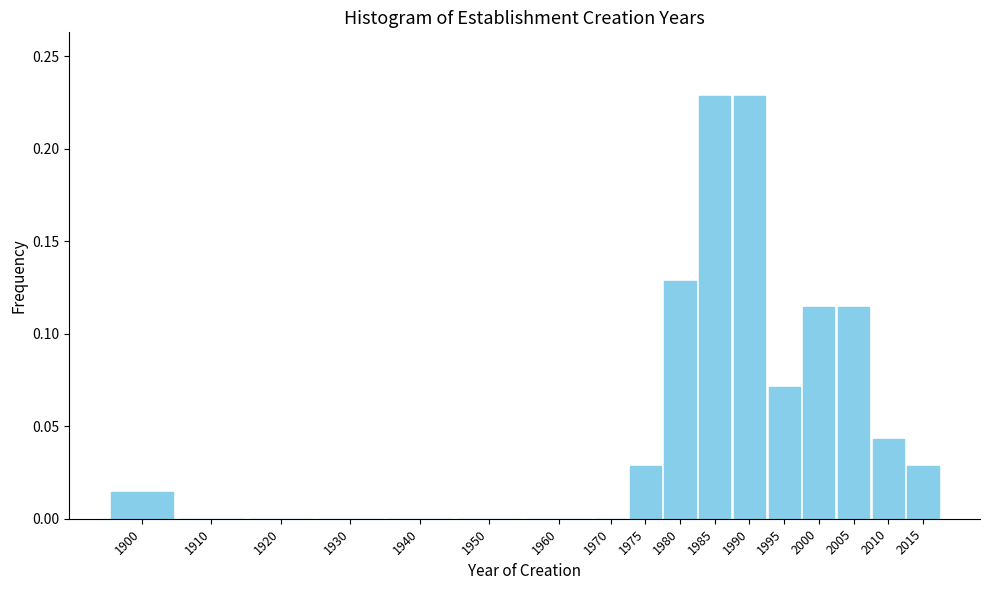

The chart shows a value of 0.0 at 2015. True or false?

True